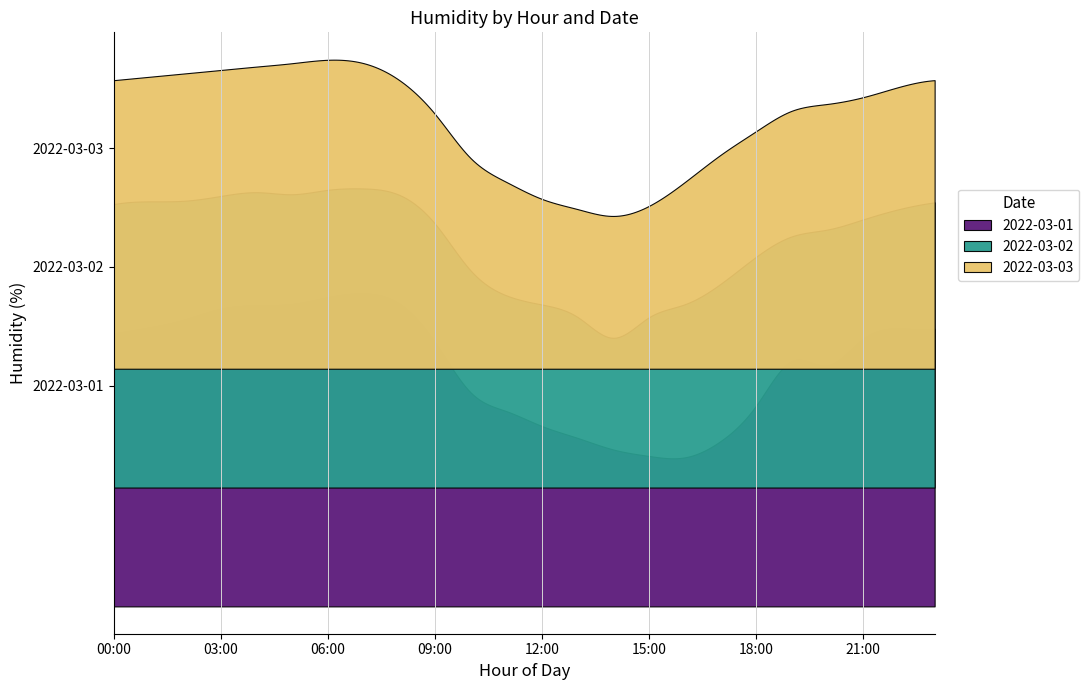

What is the total value across all series at 08:00?

260.4